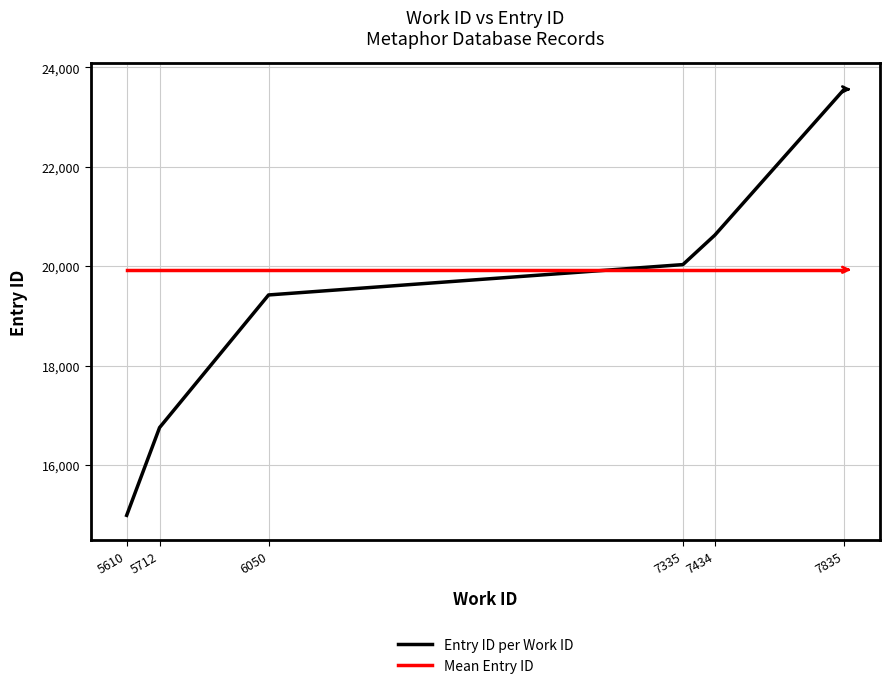

At which label does the data first exceed 20033?

7434